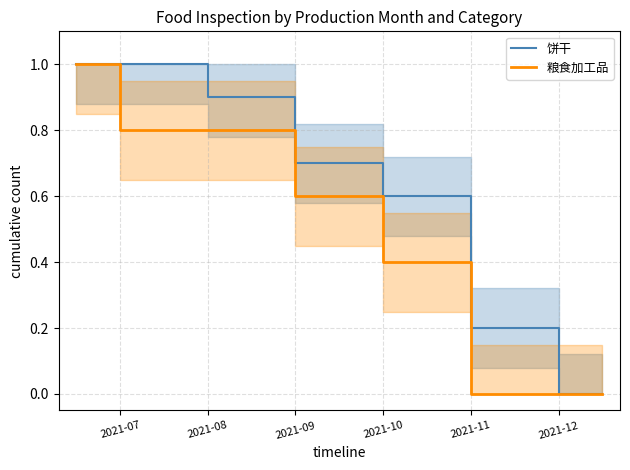

What is the difference between the maximum and minimum values in the 粮食加工品 series?

1.0